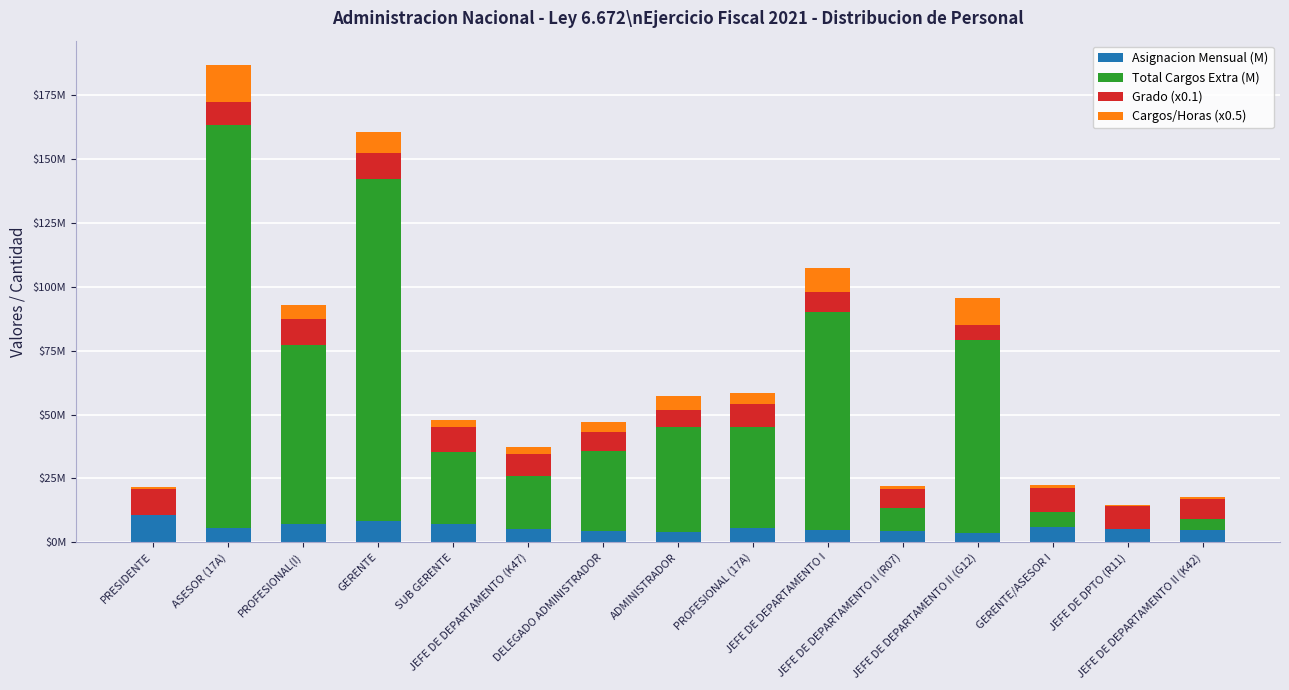

What is the sum of all Total Cargos Extra (M) values?

703.1